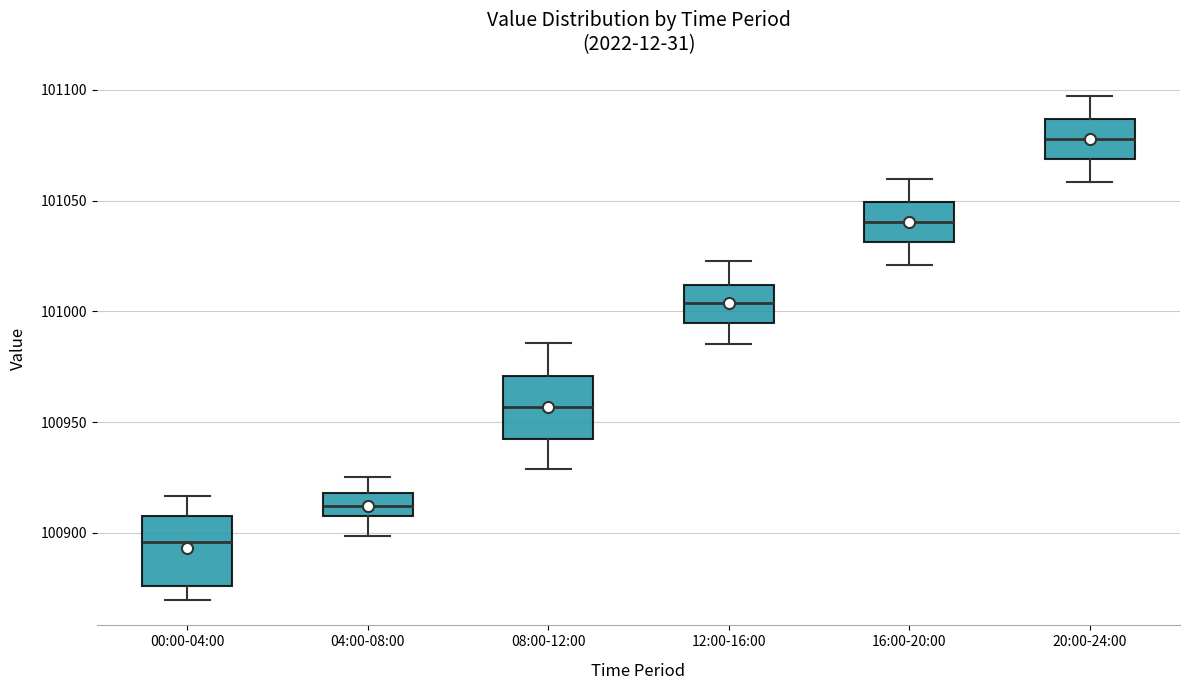

Reading left to right, transcribe this box plot: for each box, give where its median line is, the range the box spans, and where its two whiskers end, as read against the y-axis. The values are not printed on the chart, so give them approximately, as read against the axis.

00:00-04:00: median 100895, box 100875 to 100910, whiskers 100870 to 100915
04:00-08:00: median 100910 (inside the box), box 100910 to 100920, whiskers 100900 to 100925
08:00-12:00: median 100955, box 100940 to 100970, whiskers 100930 to 100985
12:00-16:00: median 101005, box 100995 to 101010, whiskers 100985 to 101025
16:00-20:00: median 101040, box 101030 to 101050, whiskers 101020 to 101060
20:00-24:00: median 101080, box 101070 to 101085, whiskers 101060 to 101095